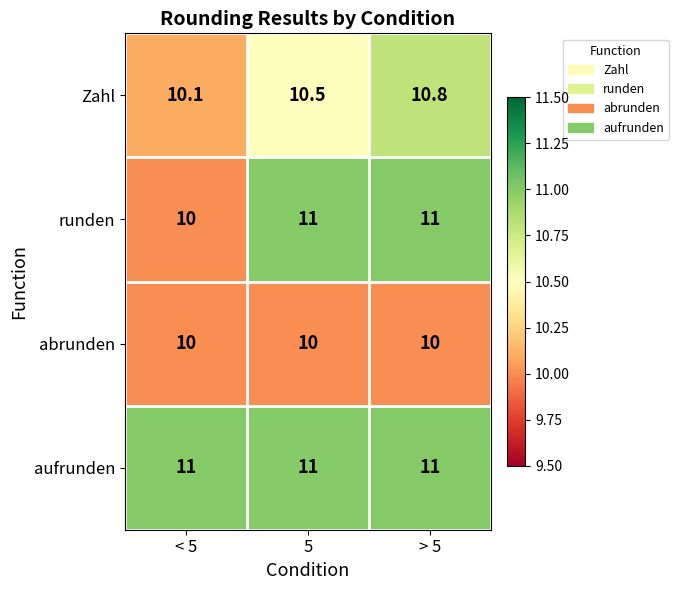

Reading left to right, transcribe all the data shown in this chart.

Zahl: 10.1	10.5	10.8
runden: 10.0	11.0	11.0
abrunden: 10.0	10.0	10.0
aufrunden: 11.0	11.0	11.0